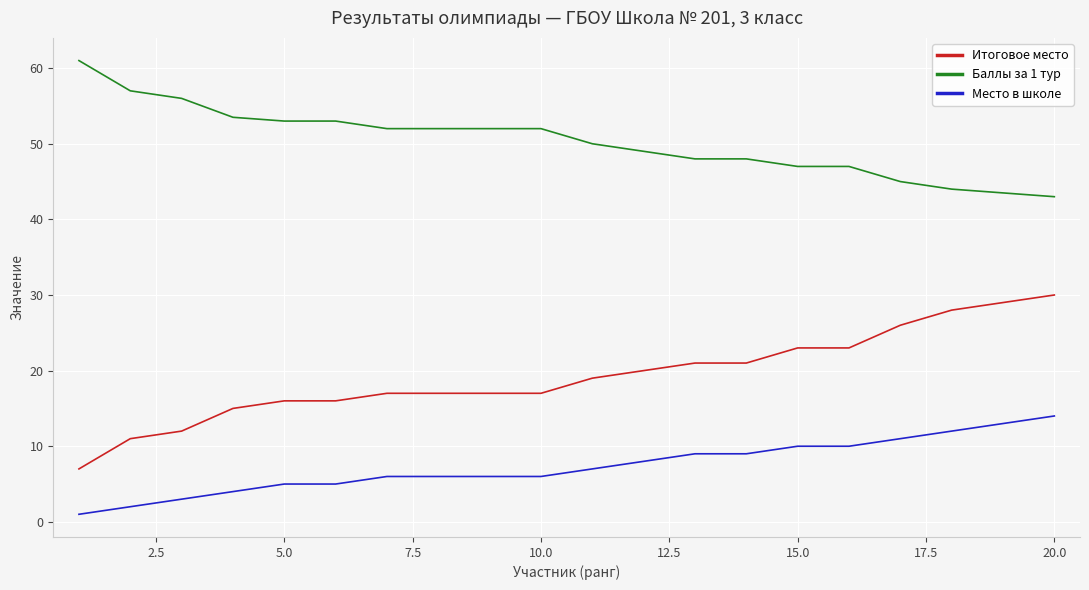

What are all the series names shown in the legend?

Итоговое место, Баллы за 1 тур, Место в школе